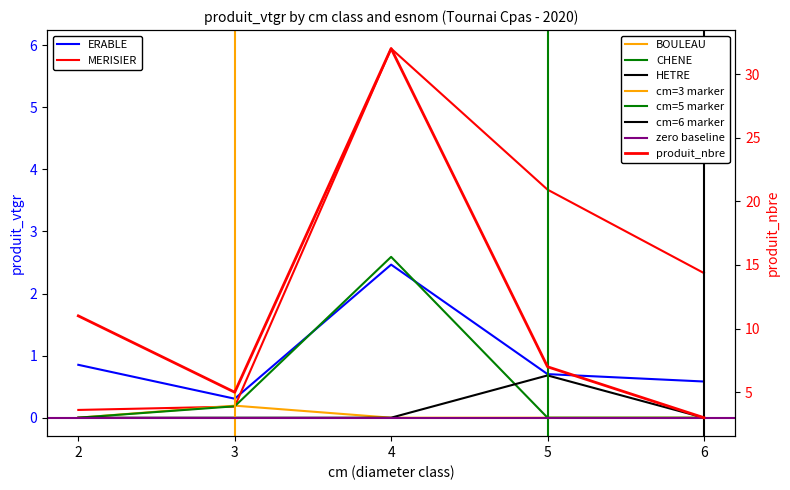

What is the difference between the MERISIER values at 3 and 2?

0.1